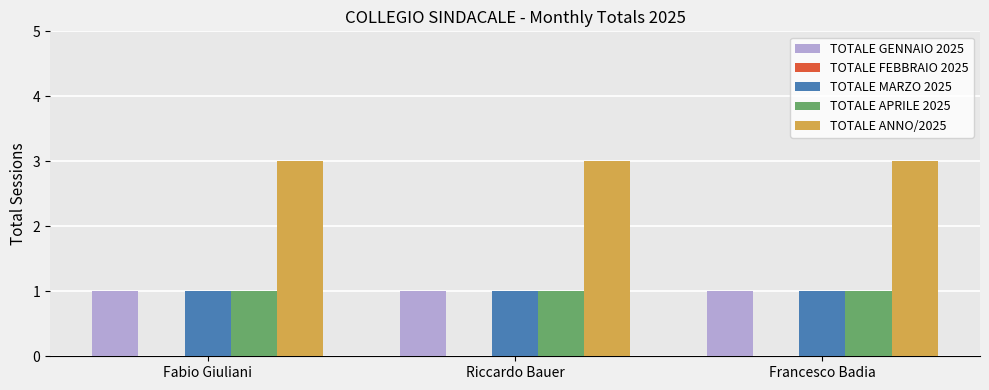

The value of TOTALE MARZO 2025 at Francesco Badia is 2. True or false?

False